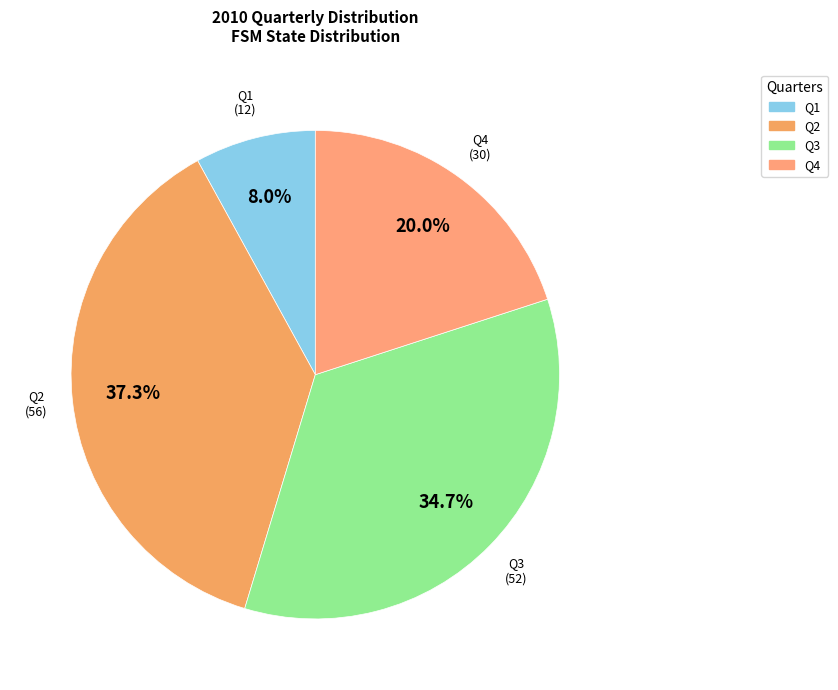

How many segments does this pie chart have?

4